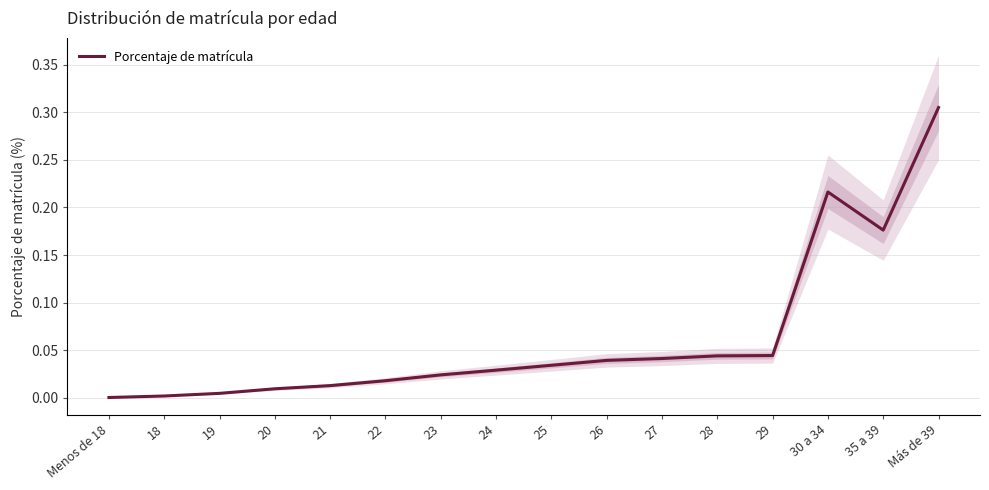

Reading right to left, extract all data points from this chart.

0.3	0.2	0.2	0.0	0.0	0.0	0.0	0.0	0.0	0.0	0.0	0.0	0.0	0.0	0.0	0.0